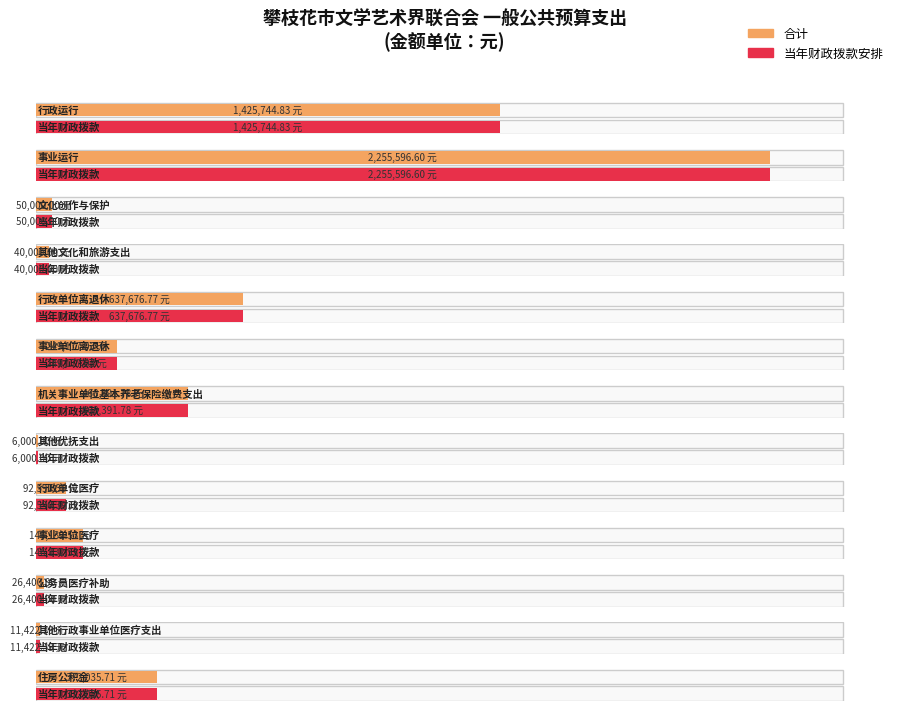

At how many categories does at least one series exceed 306264?

5